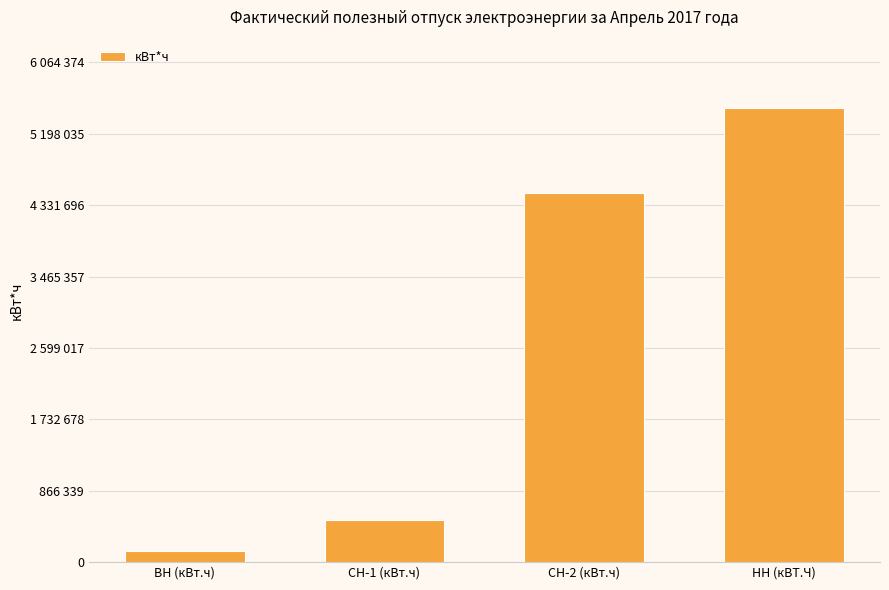

What is the difference between the values at НН (кВТ.Ч) and СН-1 (кВт.ч)?

5007543